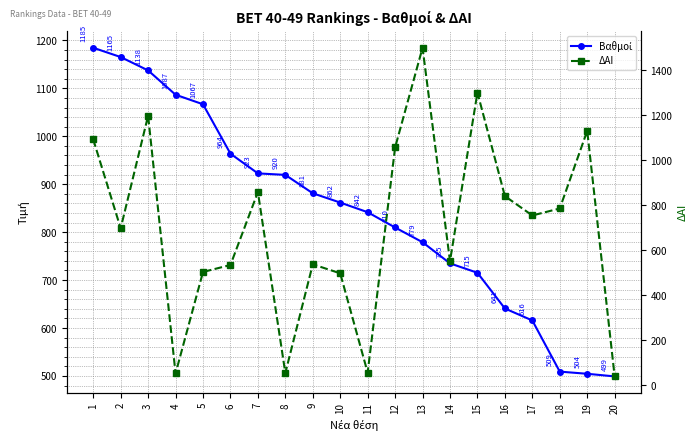

What is the sum of all Βαθμοί values?

16839.5